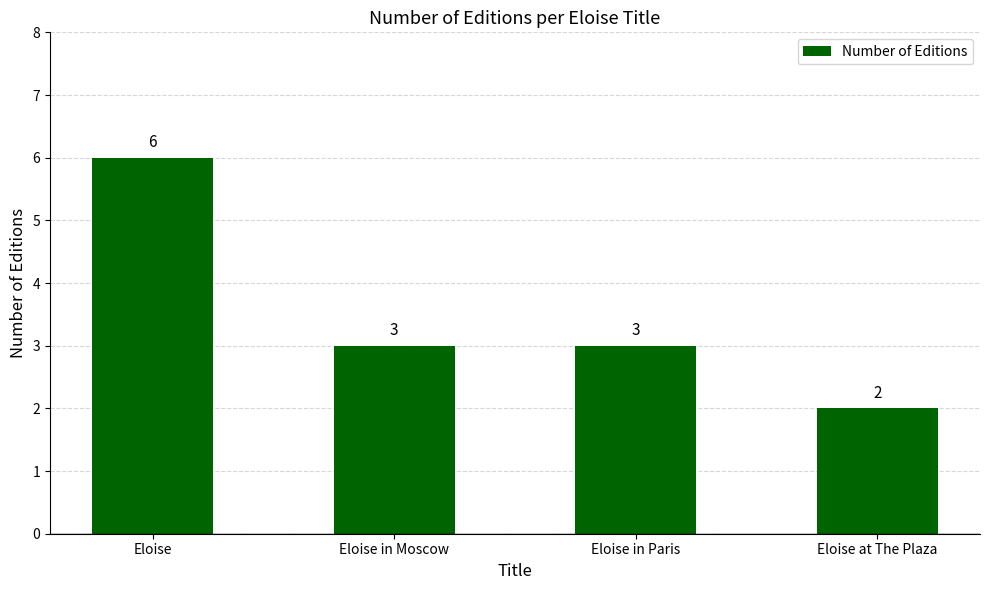

The value at Eloise at The Plaza is 2. True or false?

True